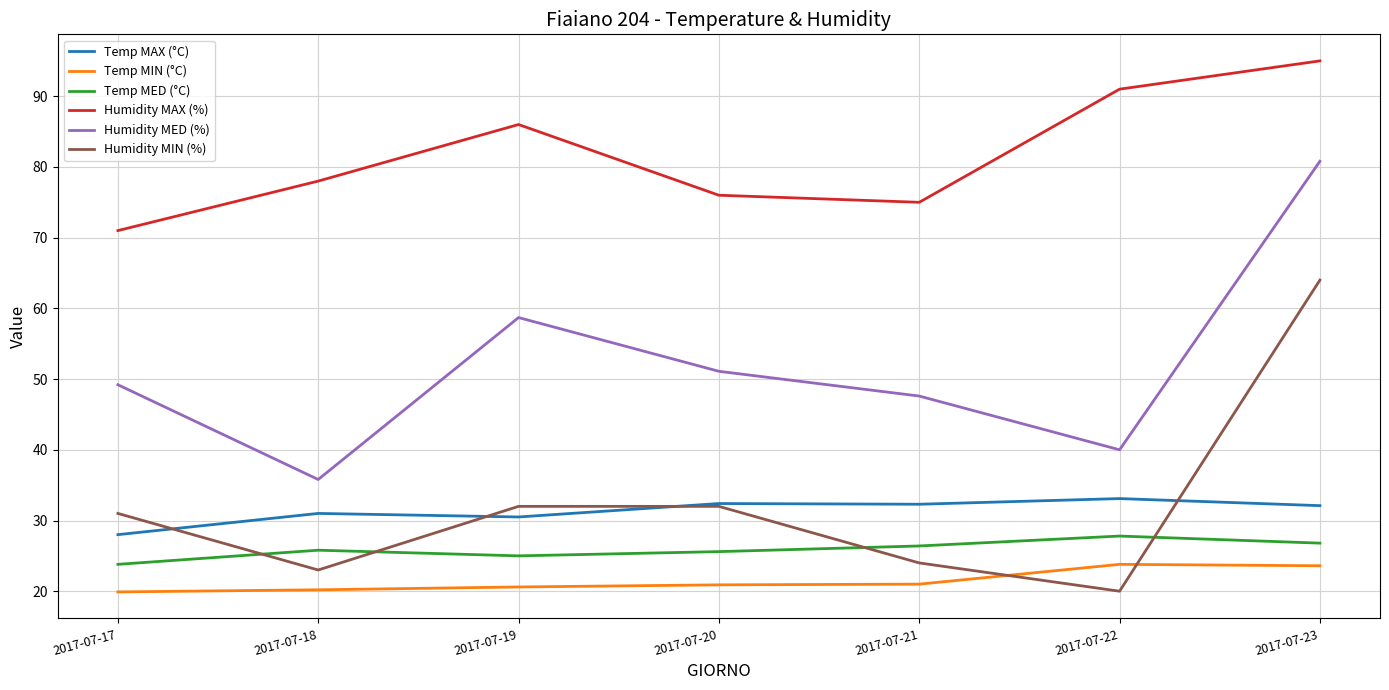

At how many categories does at least one series exceed 27?

7